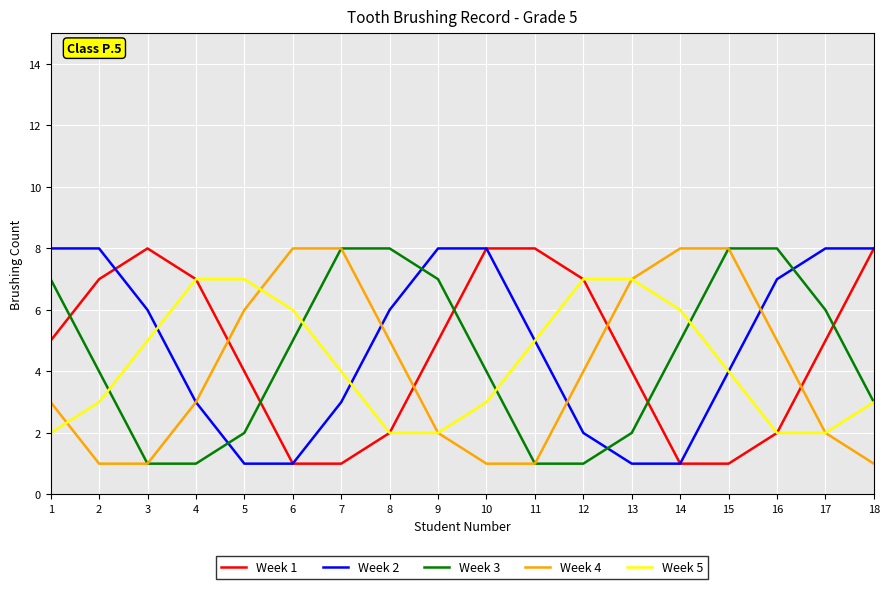

Is the value of Week 5 at 7 greater than the value of Week 4 at 4?

Yes